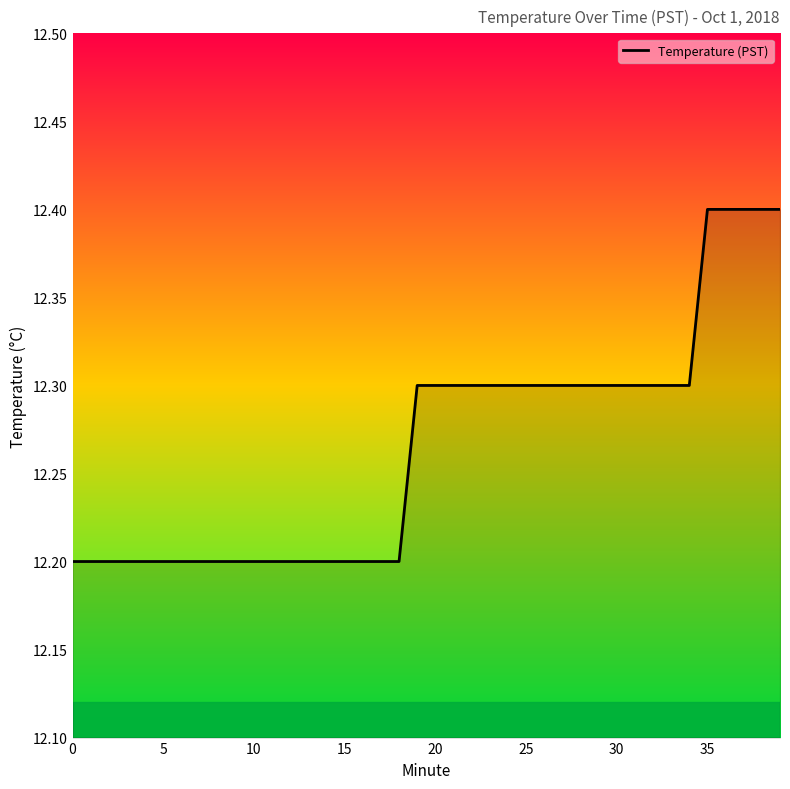

What is the maximum value shown in the chart?

12.4